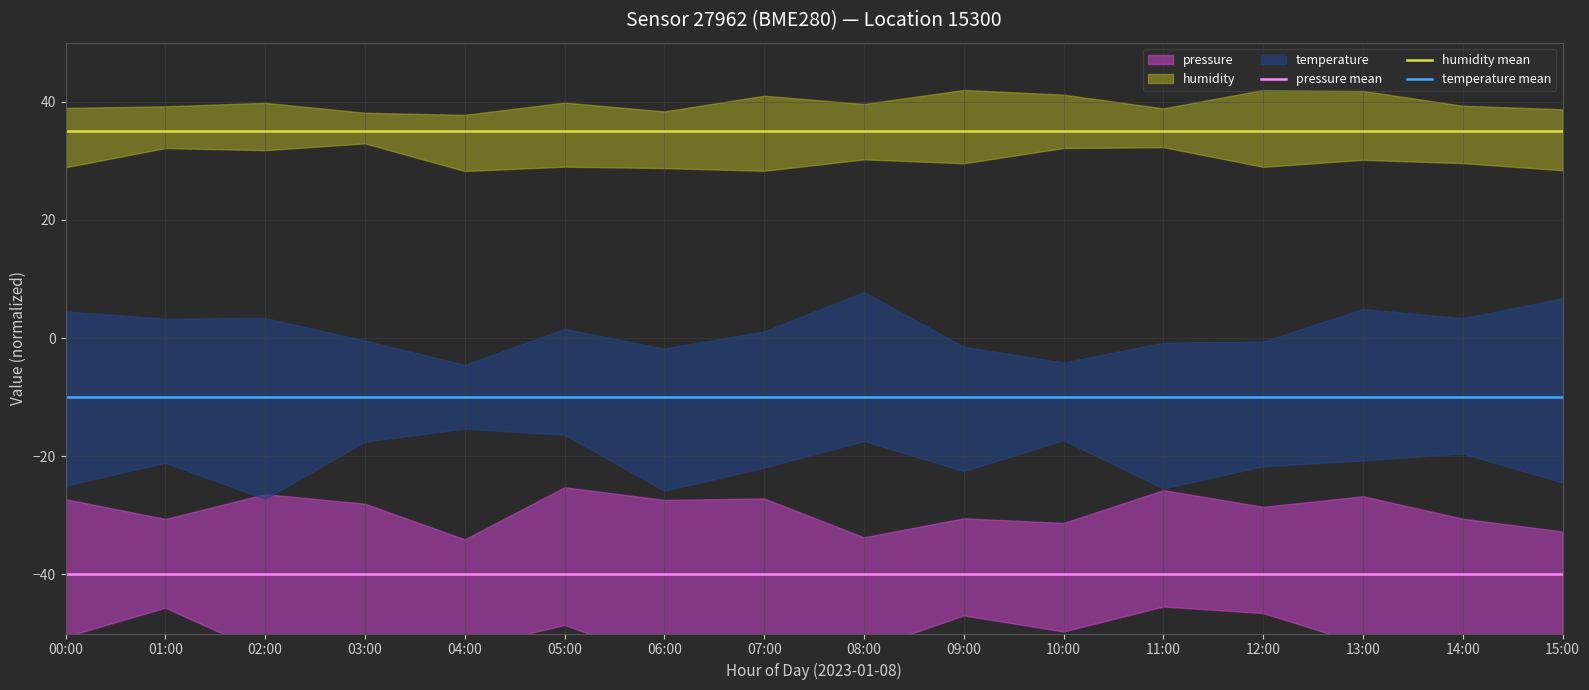

What is the total value across all series at 15:00?

-15